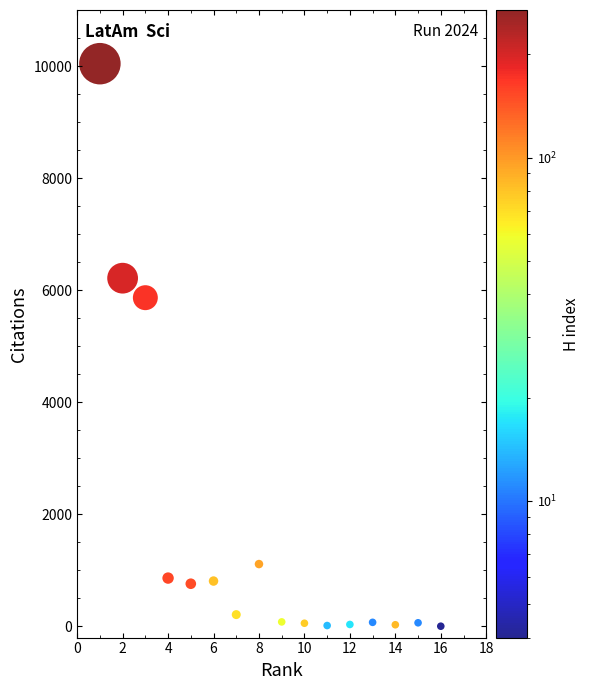

What is the range of Y values (max minus min)?

10039